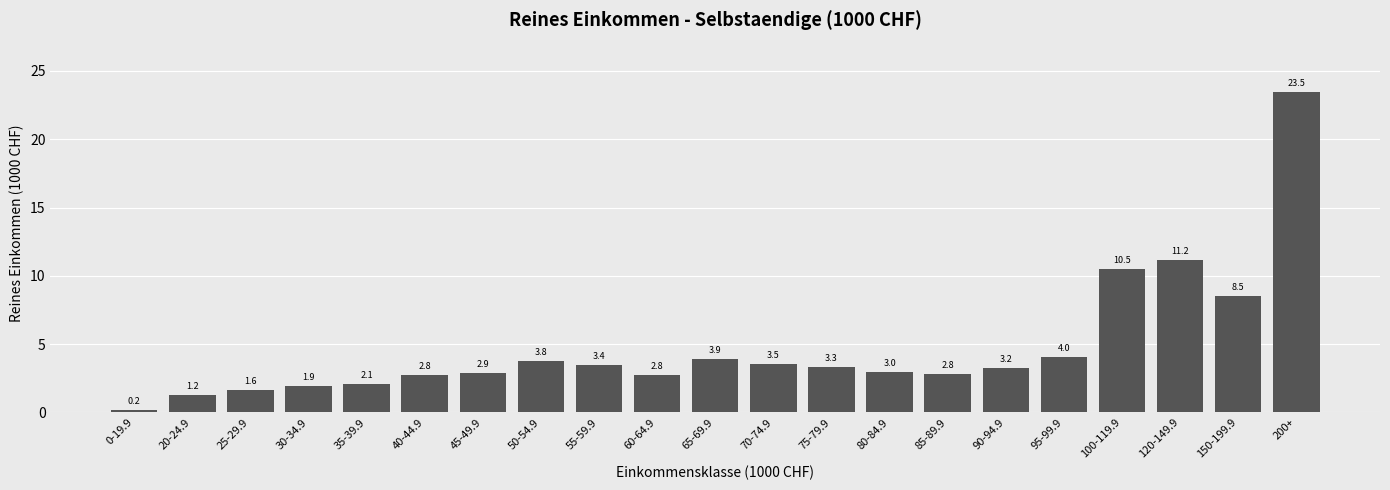

Reading left to right, list all the values displayed in this chart.

0.2	1.2	1.6	1.9	2.1	2.8	2.9	3.8	3.4	2.8	3.9	3.5	3.3	3.0	2.8	3.2	4.0	10.5	11.2	8.5	23.5